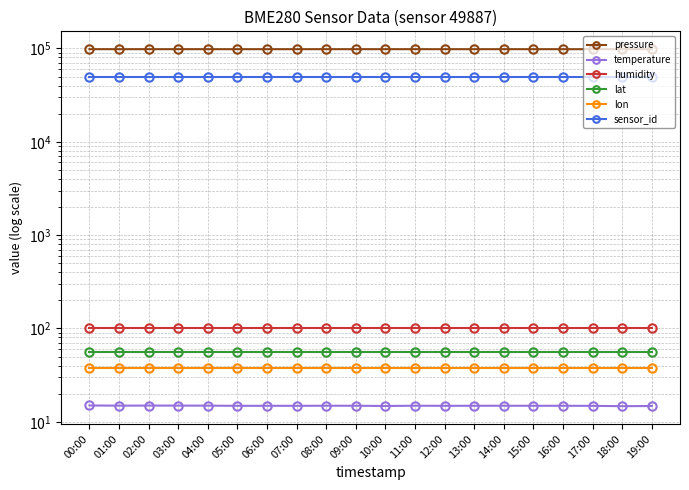

What is the maximum value shown in the chart?

98128.7